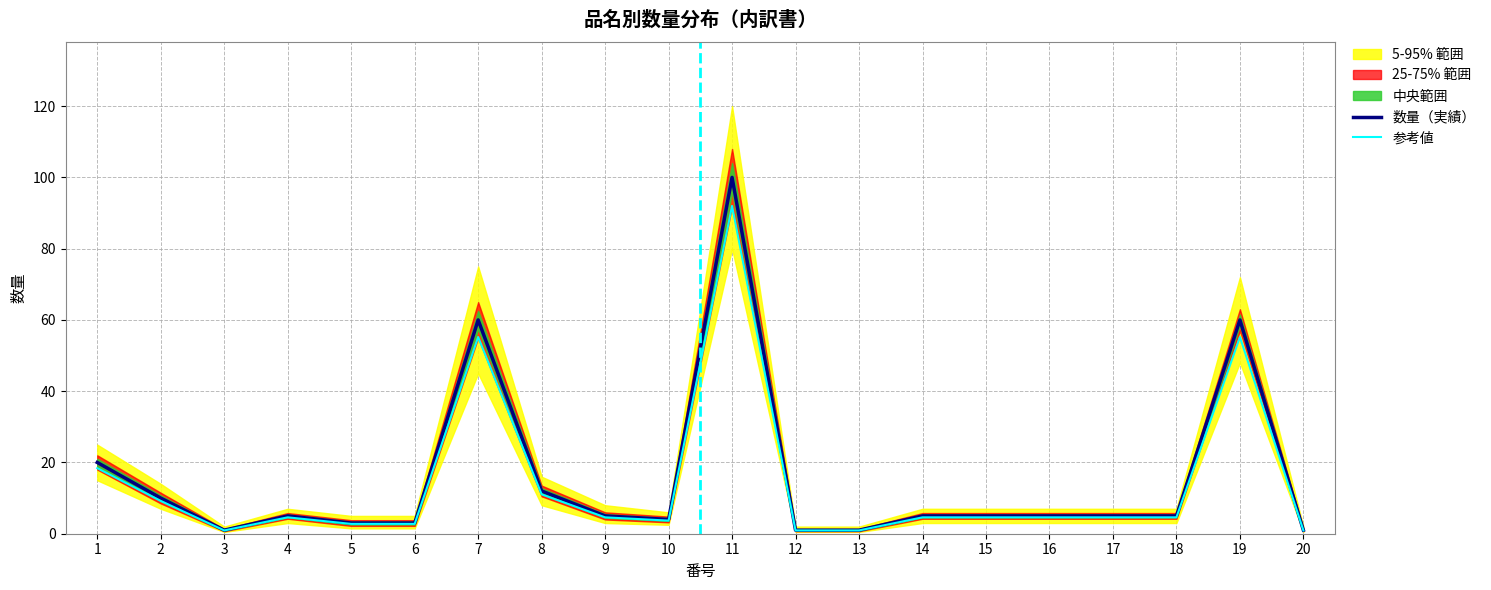

Rank the series by their average value, from lowest to highest.

参考値, 数量（実績）